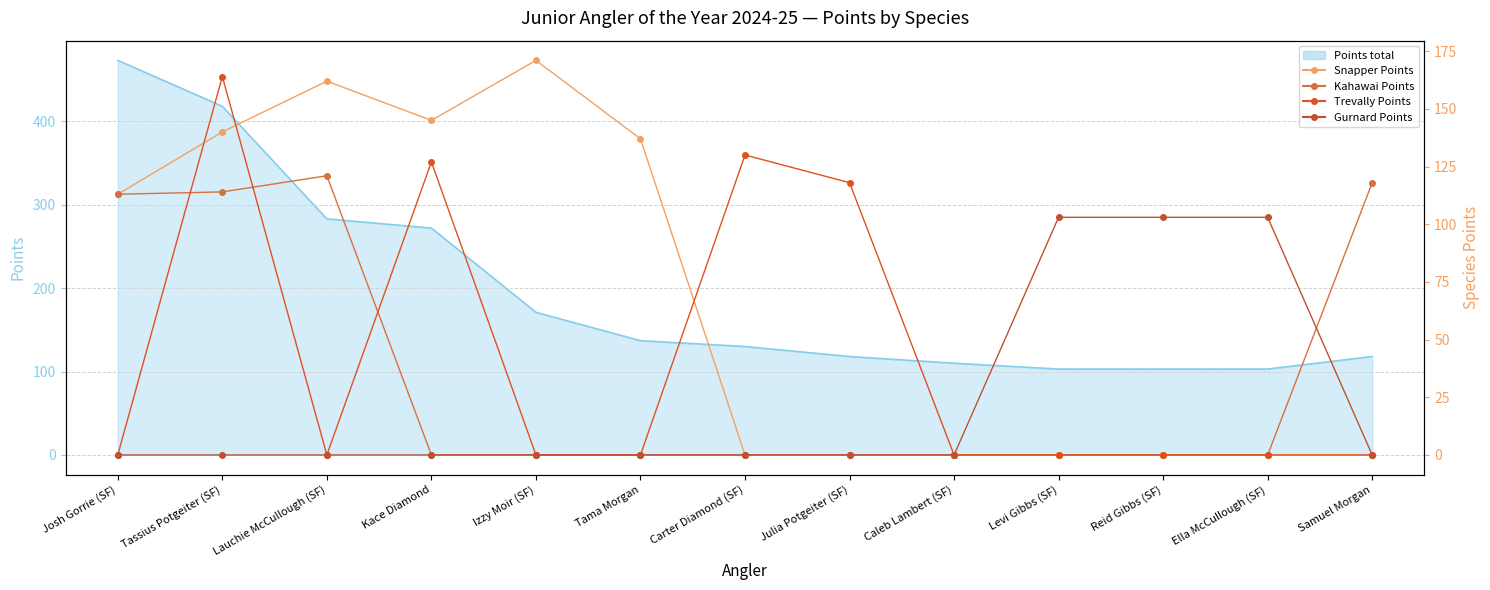

What position from the left is Samuel Morgan?

13